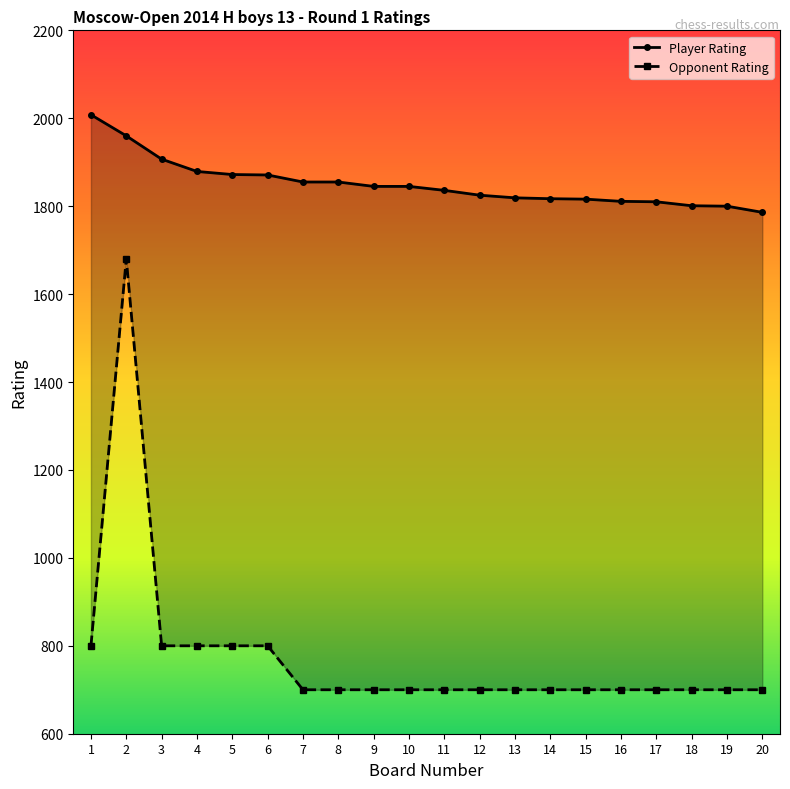

True or false: Player Rating and Opponent Rating cross at least once.

False